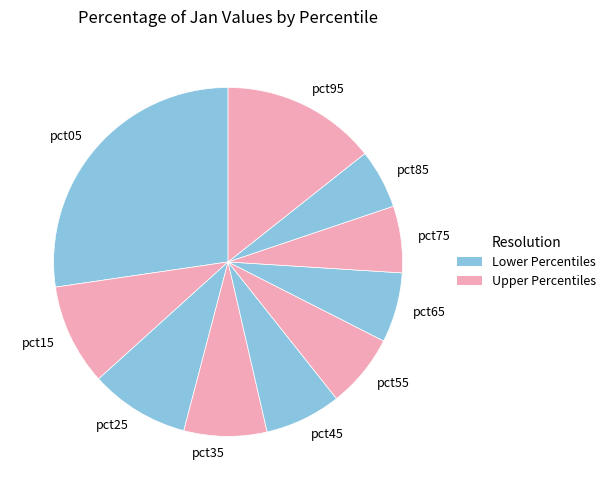

Between pct95 and pct75, which is larger?

pct95